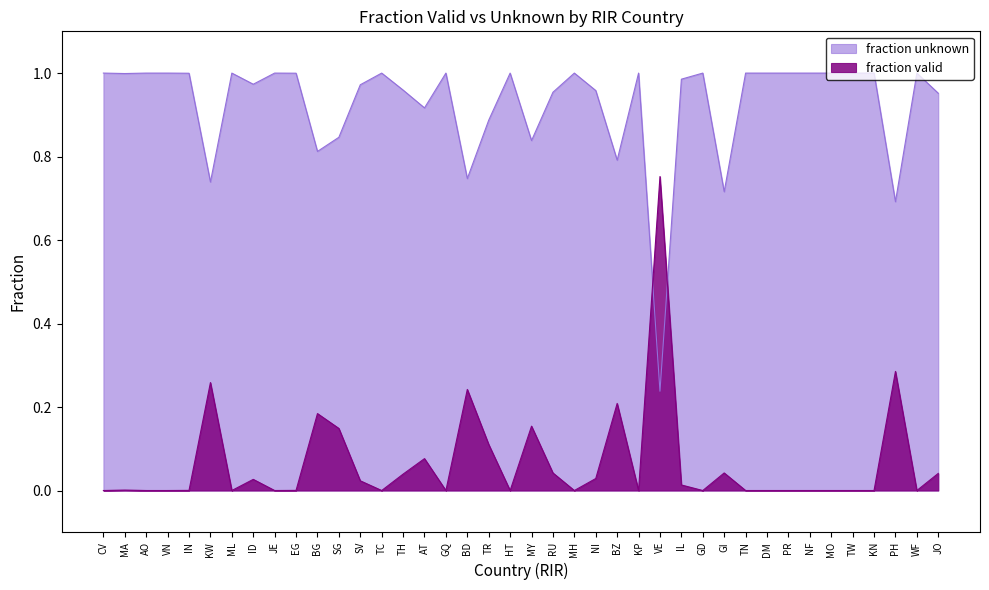

How many times do fraction unknown and fraction valid cross each other?

2